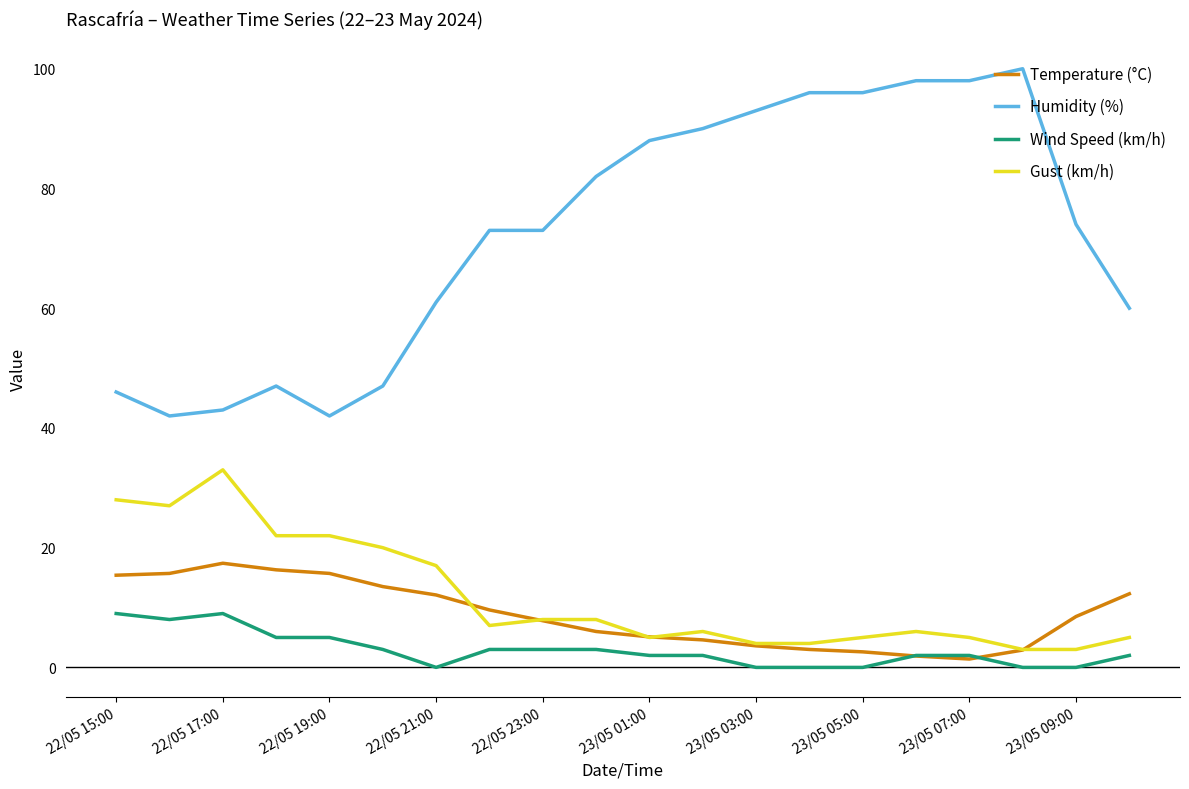

Which series has the largest total across all categories?

Humidity (%)